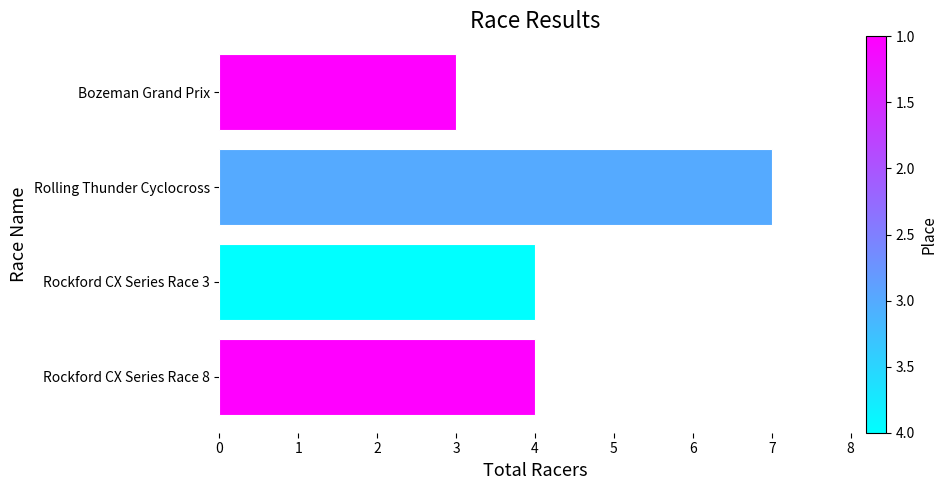

What is the sum of all values?

18